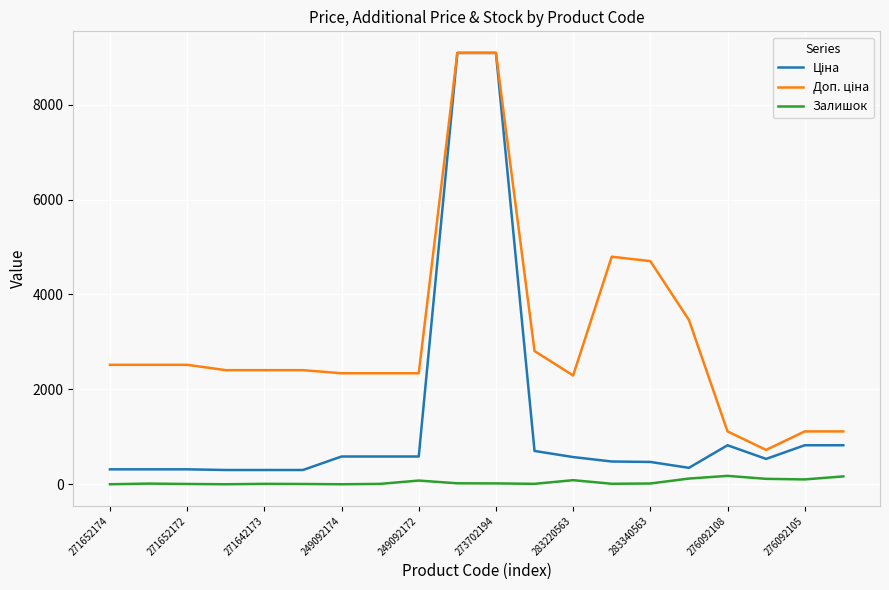

Rank the series by their average value, from lowest to highest.

Залишок, Ціна, Доп. ціна